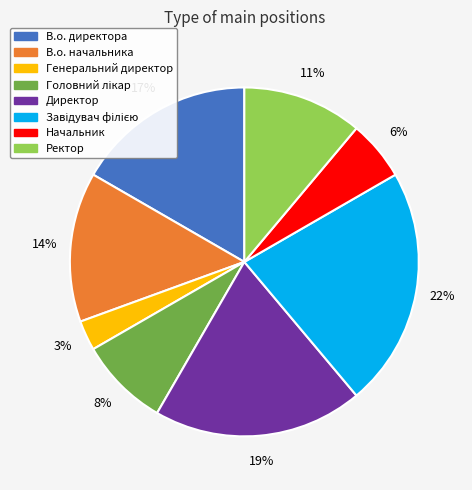

To the nearest percent, what is the difference between the Начальник and В.о. начальника slice percentages?

8%